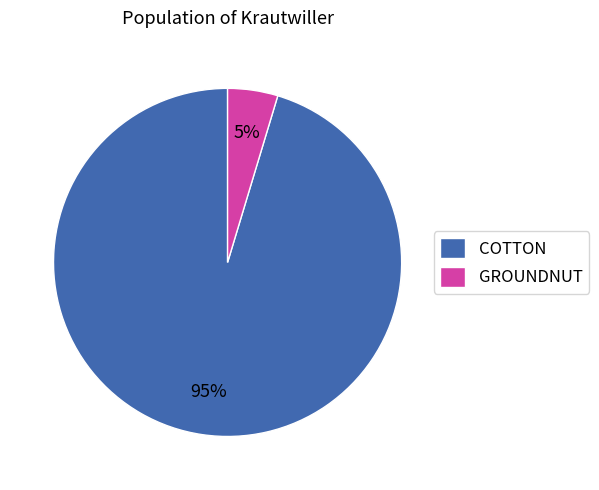

How many segments does this pie chart have?

2